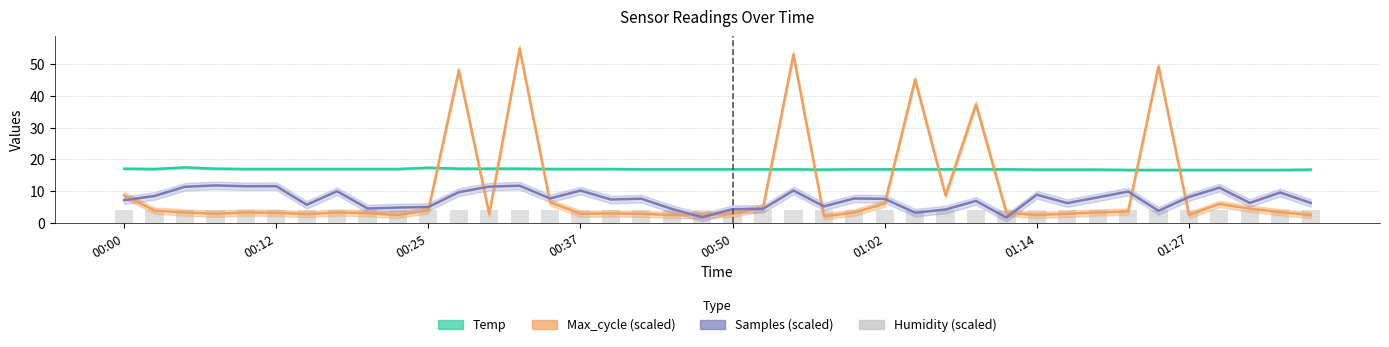

What is the sum of all Max_cycle values?

414.5